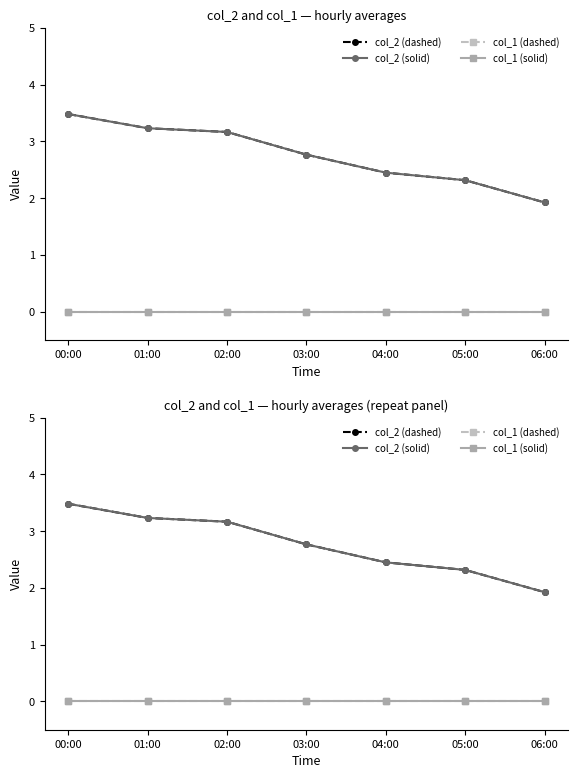

What are all the series names shown in the legend?

col_2 (dashed), col_2 (solid), col_1 (dashed), col_1 (solid)